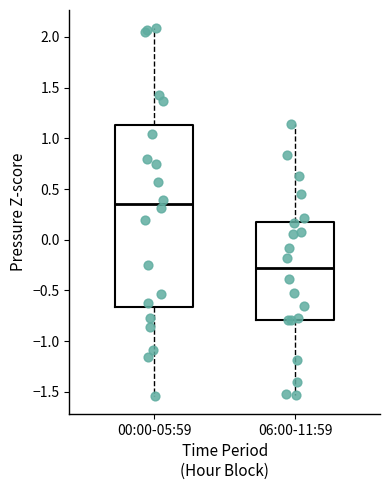

Where does the median line of the box for 06:00-11:59 sit on the y-axis? The values are not printed on the chart, so give them approximately, as read against the axis.

-0.30